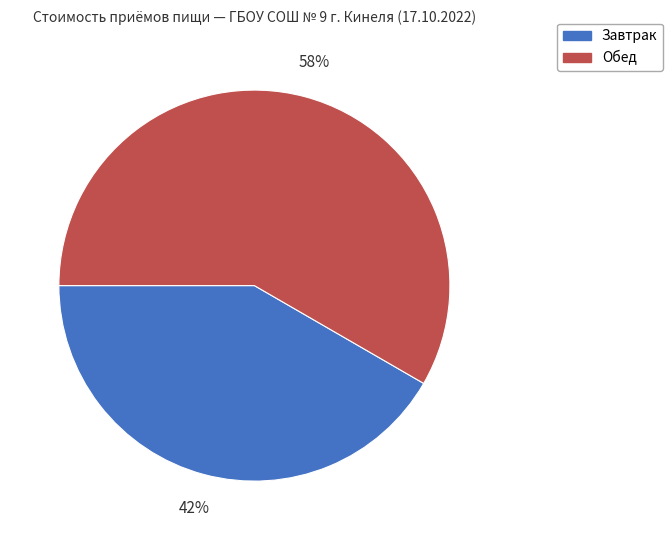

To the nearest percent, what is the combined percentage of Завтрак and Обед?

100%